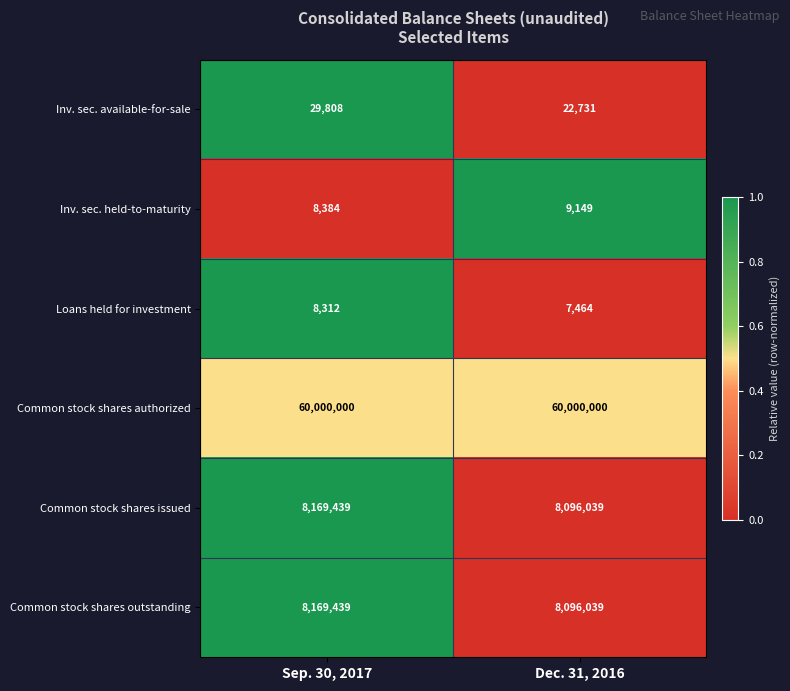

List the labels in order of Loans held for investment value, smallest first.

Dec. 31, 2016, Sep. 30, 2017